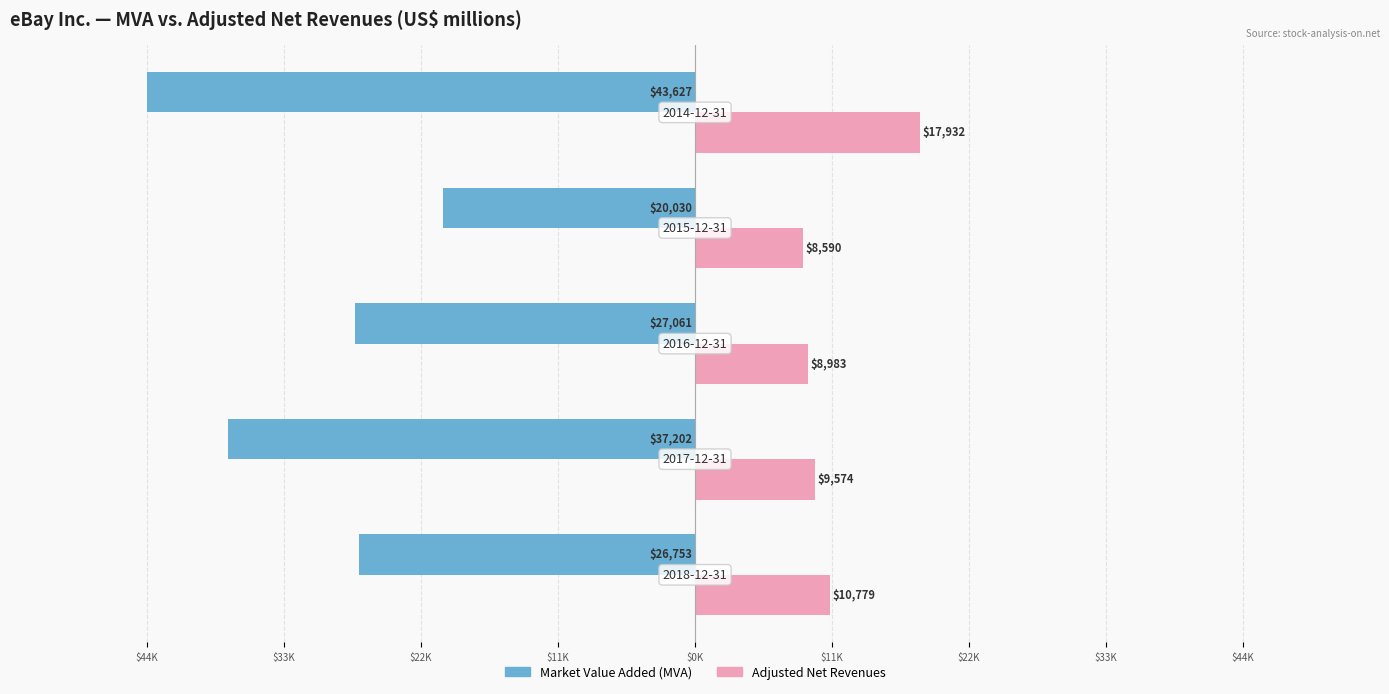

What are all the series names shown in the legend?

Market Value Added (MVA), Adjusted Net Revenues